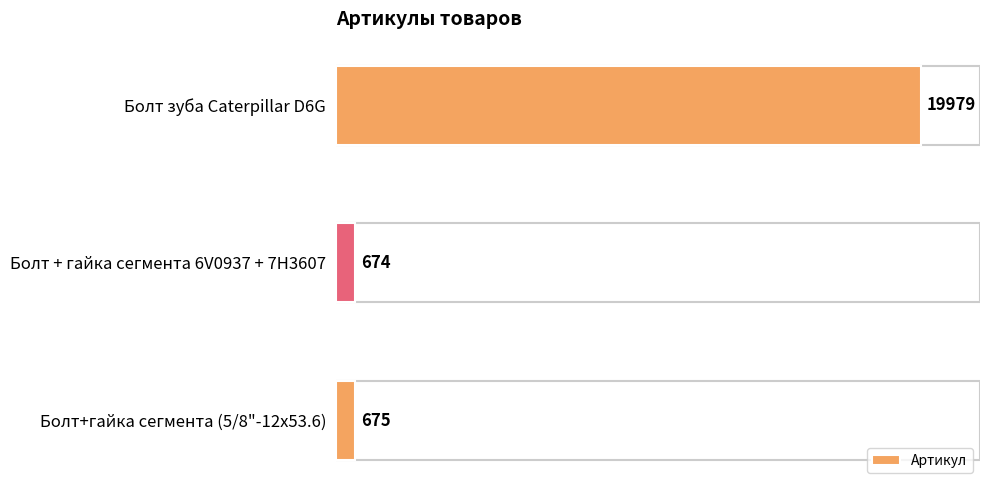

What is the smallest value displayed?

674